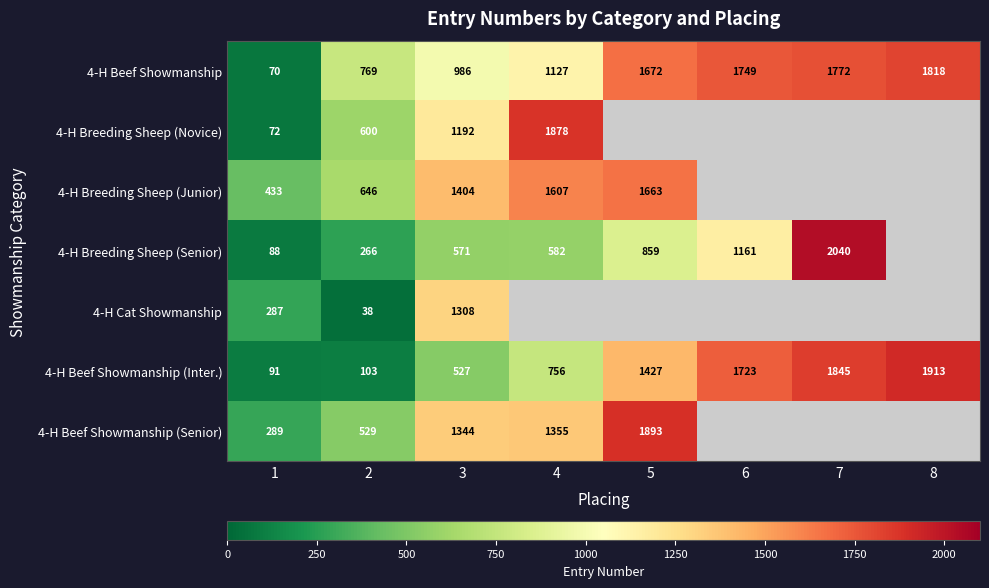

The value of 4-H Beef Showmanship (Inter.) at 5 is 2528.7. True or false?

False